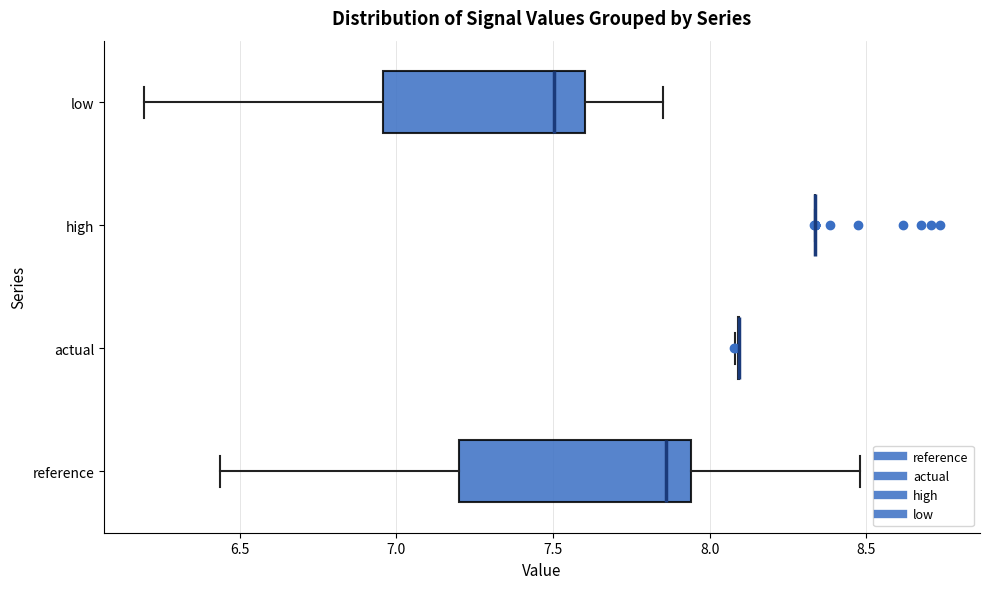

Which box is the widest, from its left edge to its right edge?

reference